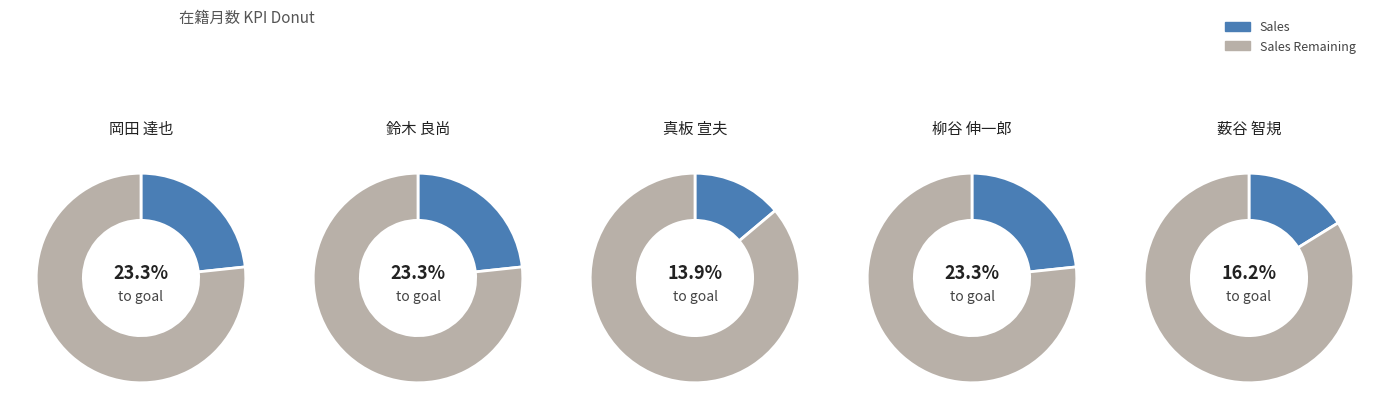

Does 真板 宣夫 account for over 50% of the chart?

No